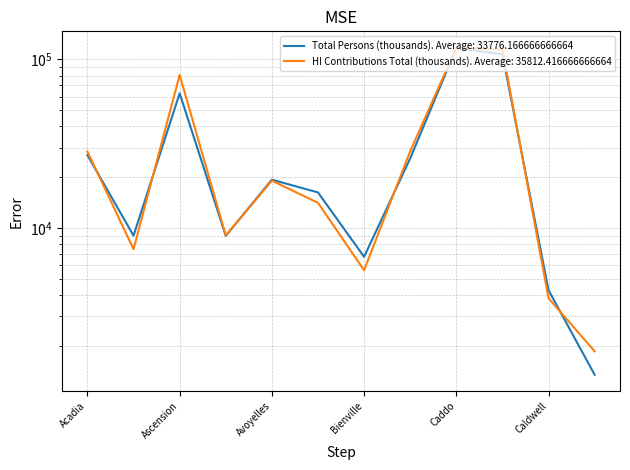

Reading left to right, what are all the values shown in this chart?

Total Persons (thousands): 27051	9012	62843	8982	19348	16249	6755	25855	116667	106918	4283	1351
HI Contributions Total (thousands): 28424	7490	80732	9034	19089	14102	5622	28501	117079	113977	3839	1860